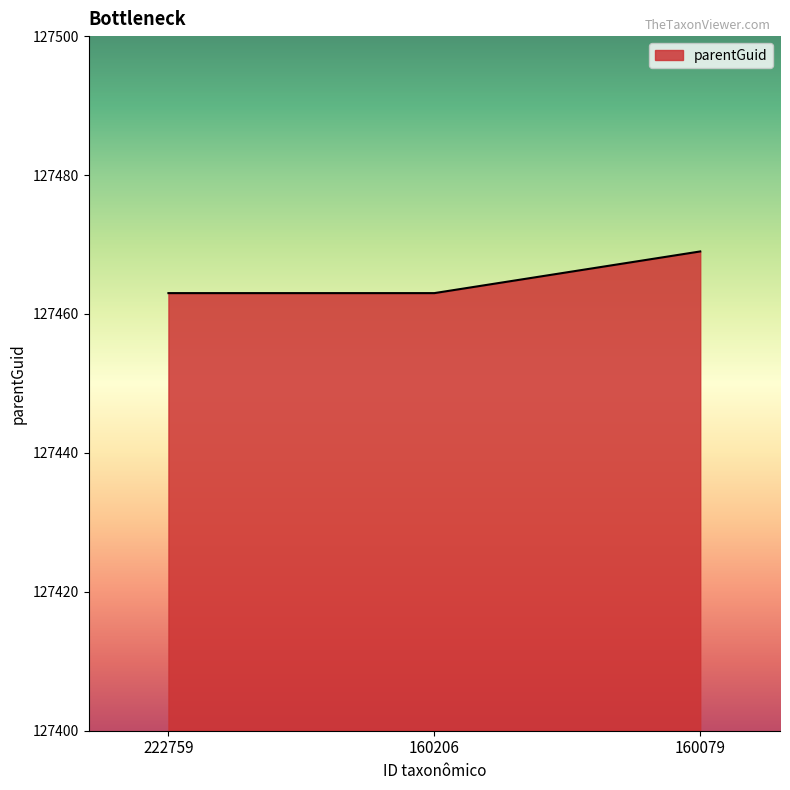

What is the minimum value shown in the chart?

127463